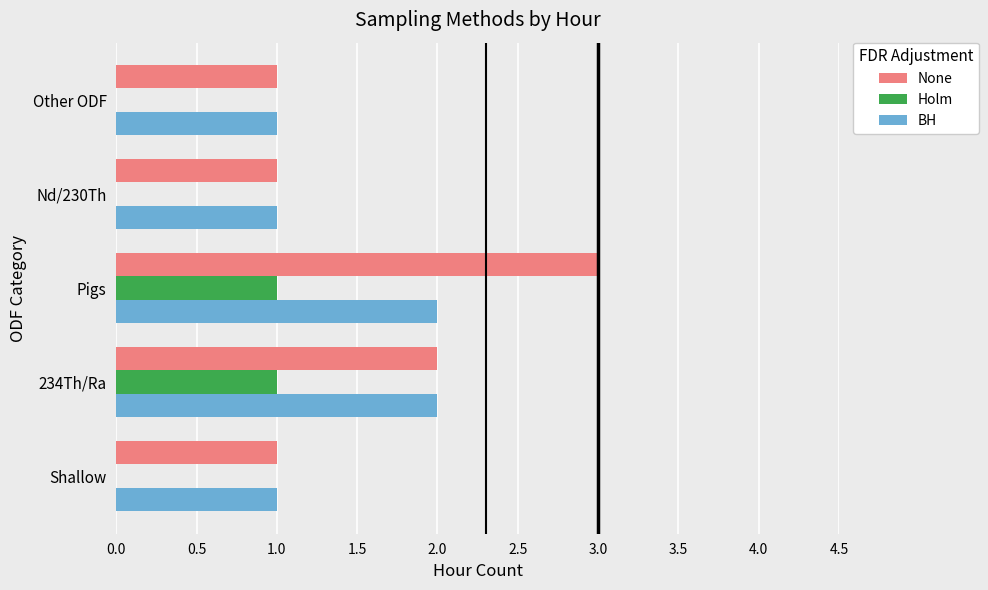

What is the sum of all BH values?

7